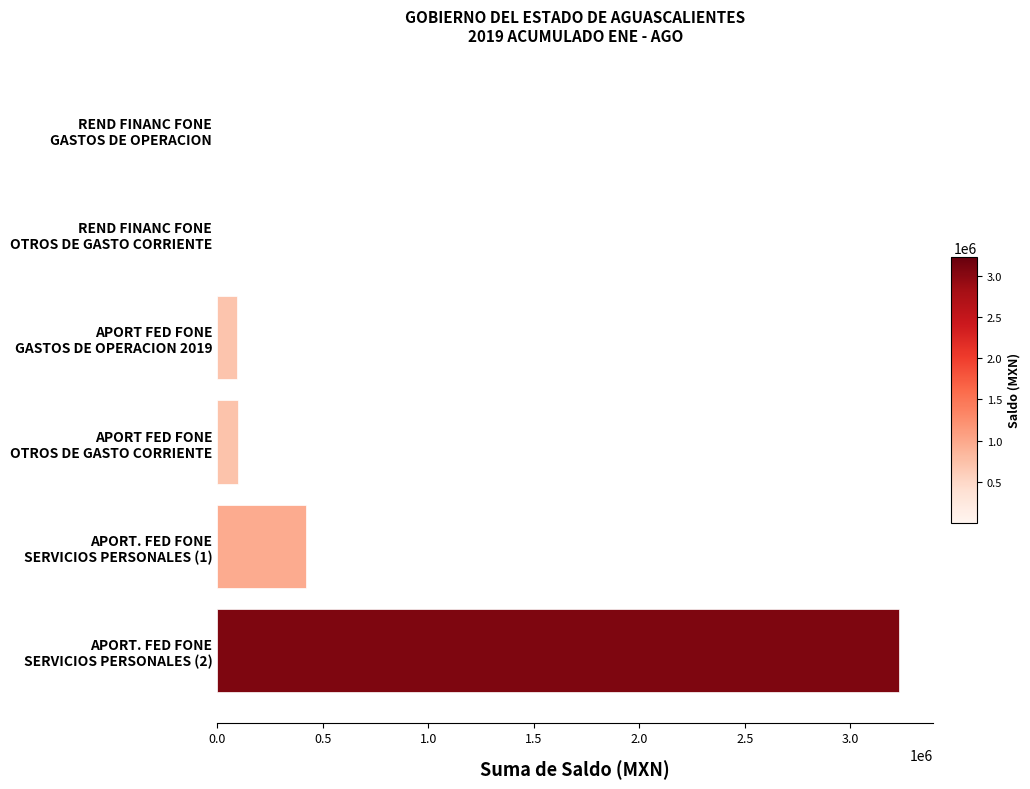

What is the greatest value displayed?

3230988.5